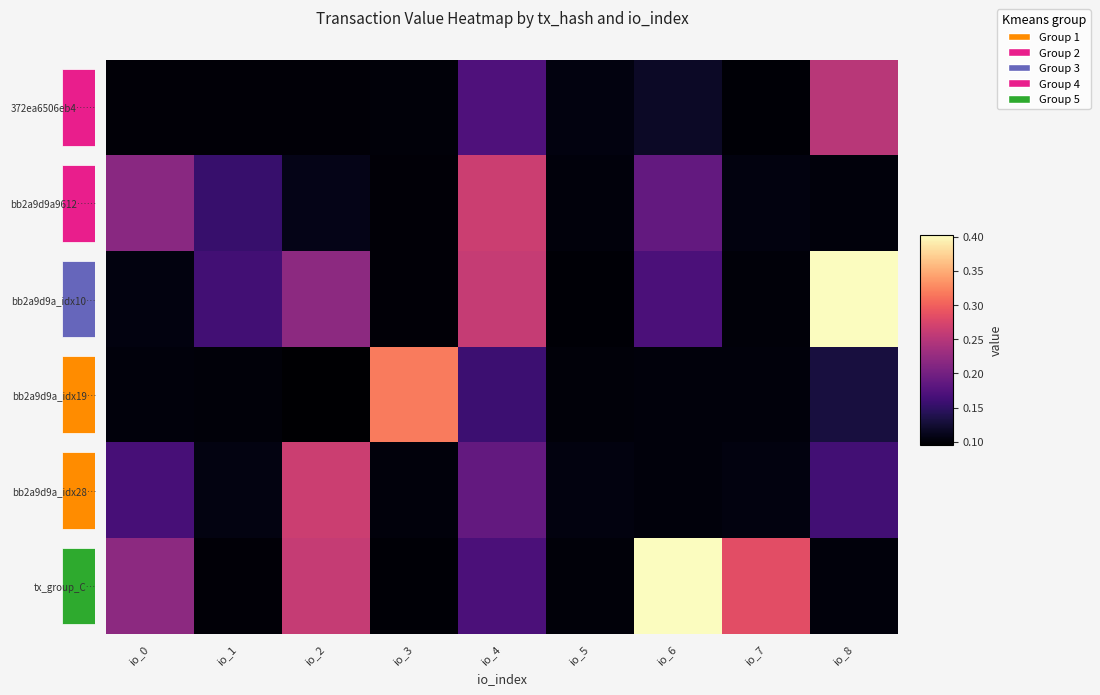

Between io_5 and io_6, which is larger?

io_6